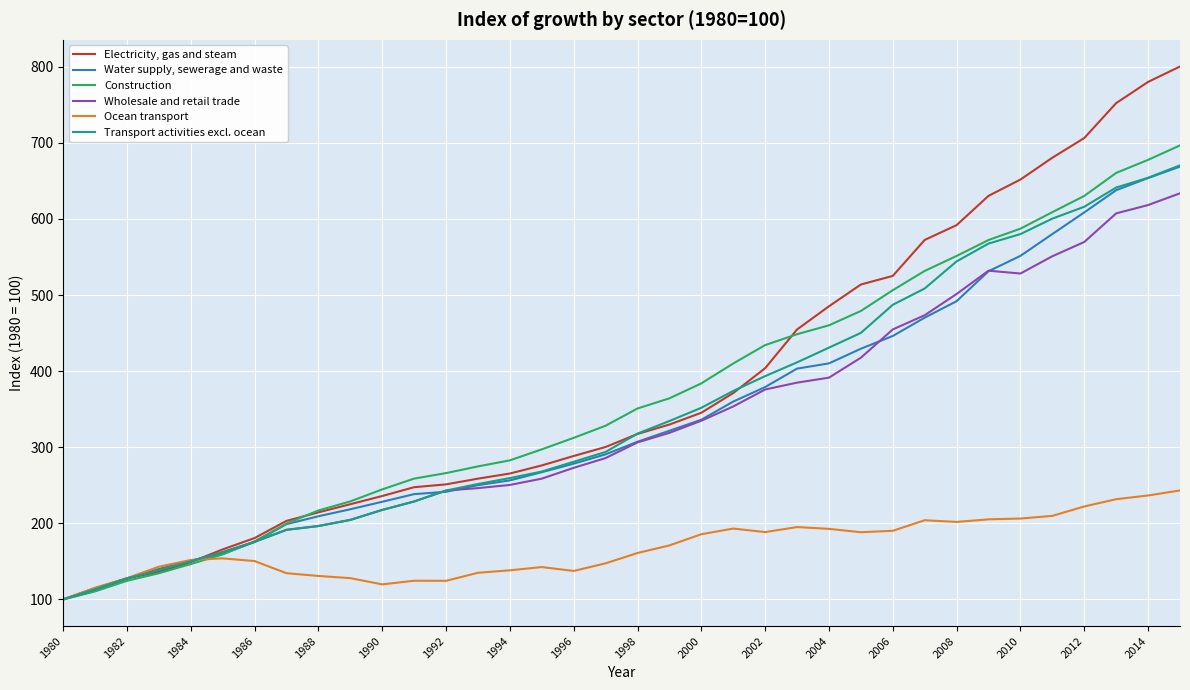

How many lines are shown in the chart?

6